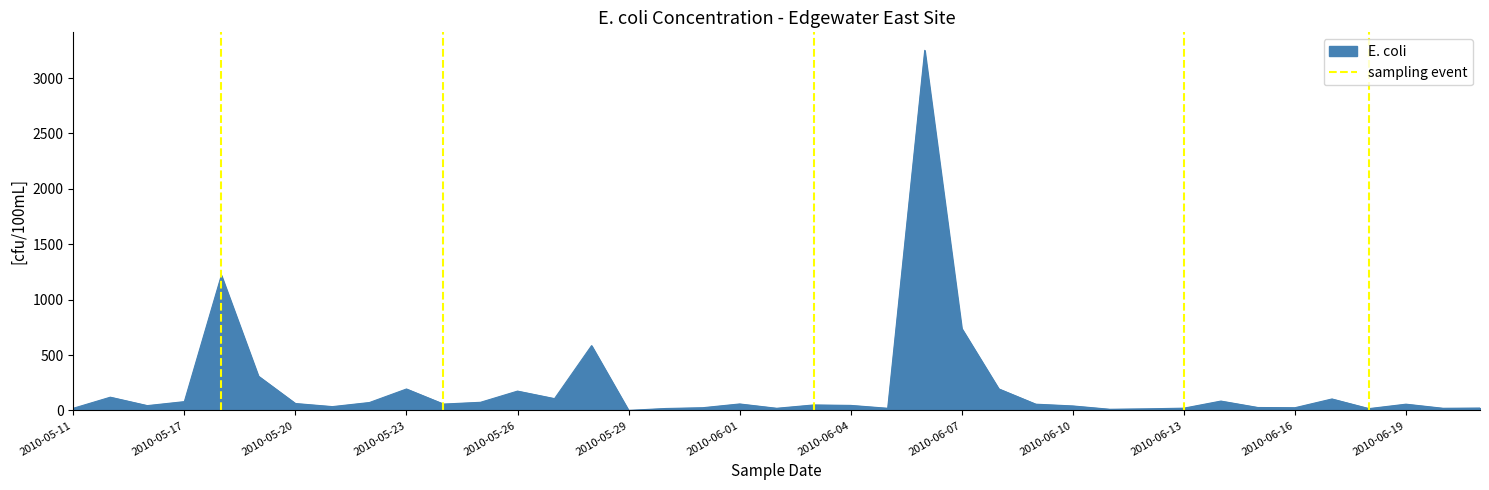

What is the maximum value for E. coli?

3250